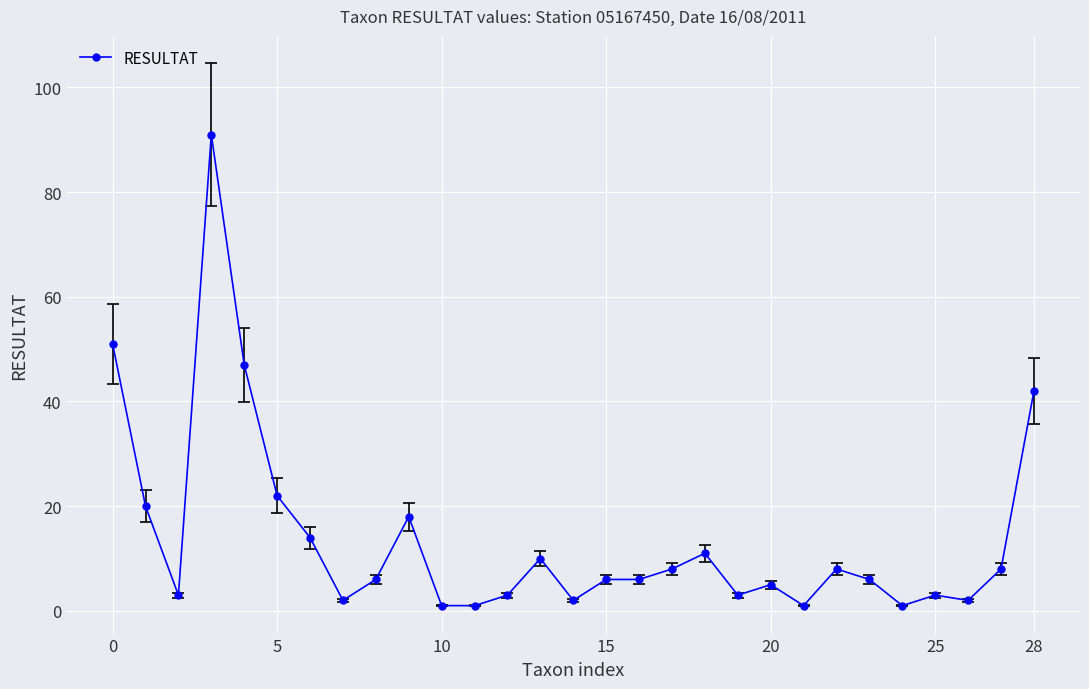

What is the sum of all values?

401